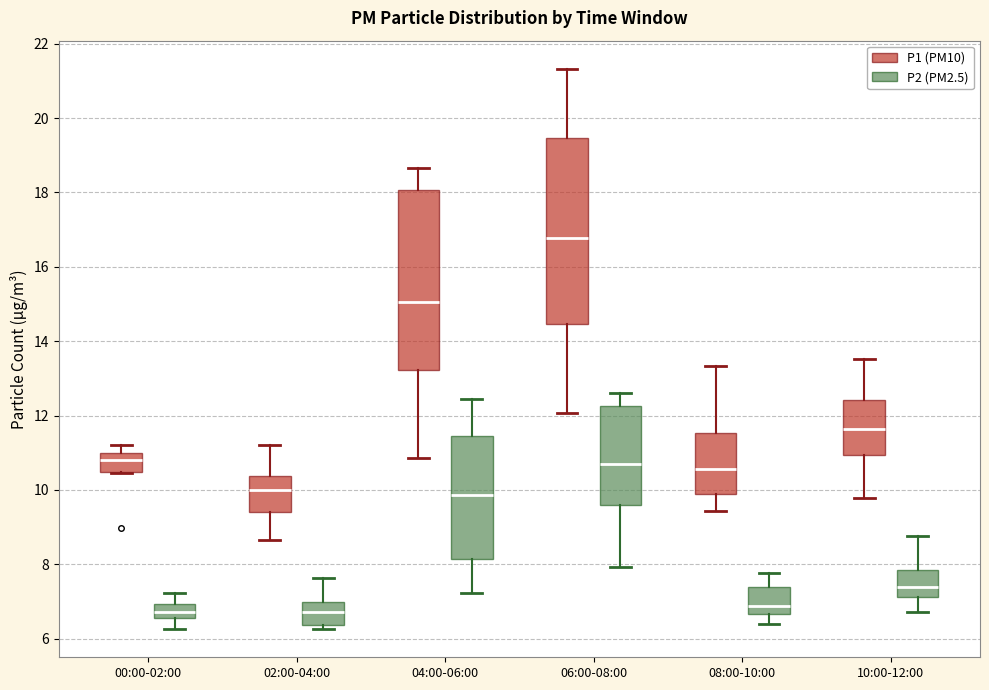

Where is the upper edge of the box for 08:00-10:00 (P2 (PM2.5)) on the y-axis? The values are not printed on the chart, so give them approximately, as read against the axis.

7.4